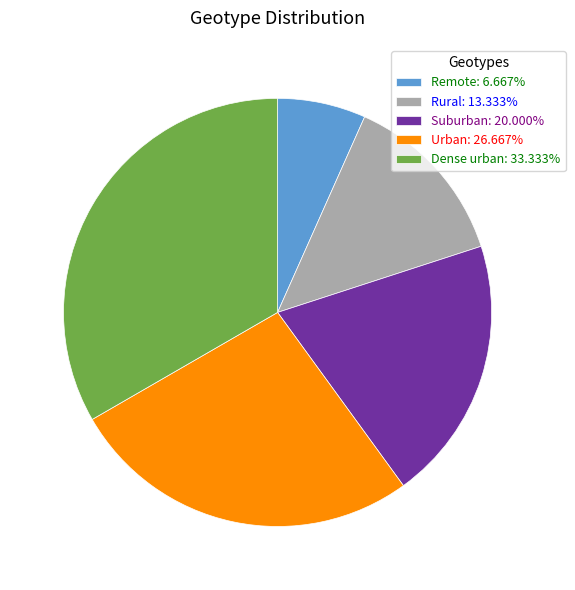

Which slice is the smallest?

Remote